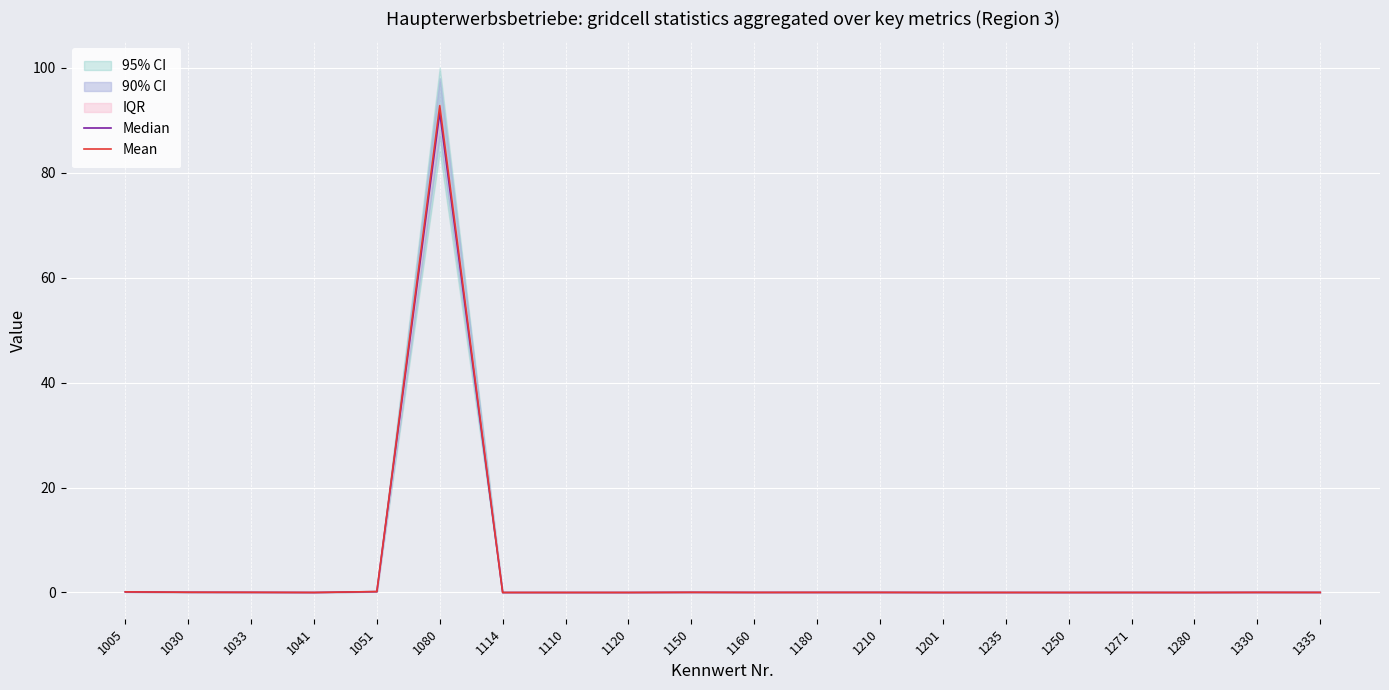

Does the chart display data point markers on the line(s)?

No